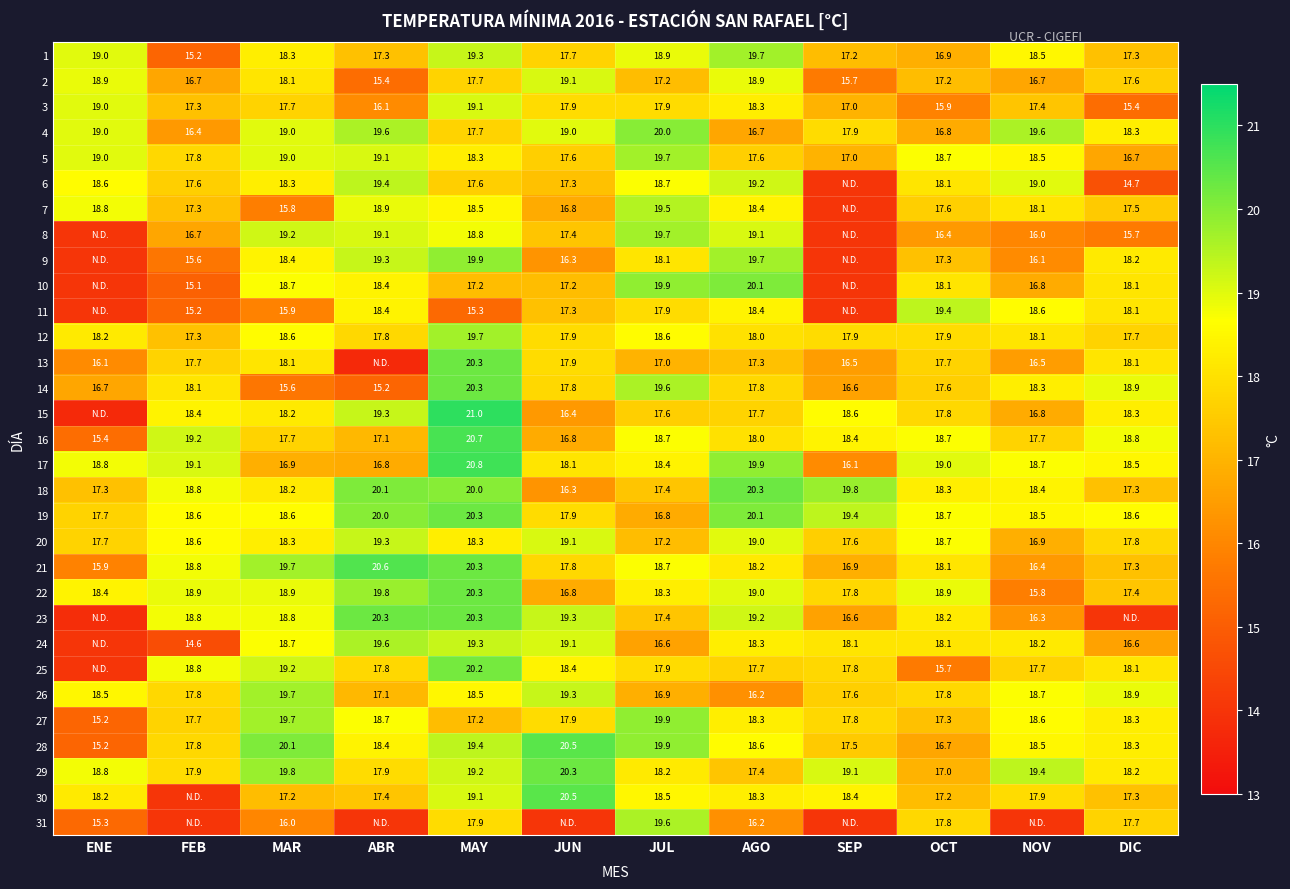

List the labels in order of 28 value, largest first.

JUN, MAR, JUL, MAY, AGO, NOV, ABR, DIC, FEB, SEP, OCT, ENE